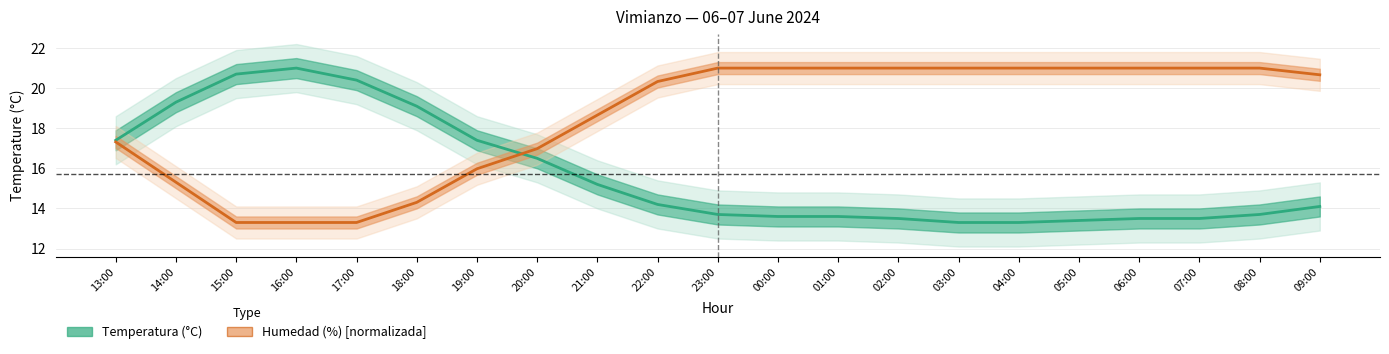

Reading left to right, list all the values displayed in this chart.

Temperatura (°C): 17.4	19.3	20.7	21.0	20.4	19.1	17.4	16.5	15.2	14.2	13.7	13.6	13.6	13.5	13.3	13.3	13.4	13.5	13.5	13.7	14.1
Humedad (%) [normalizada]: 17.3	15.3	13.3	13.3	13.3	14.3	16.0	17.0	18.7	20.3	21.0	21.0	21.0	21.0	21.0	21.0	21.0	21.0	21.0	21.0	20.7